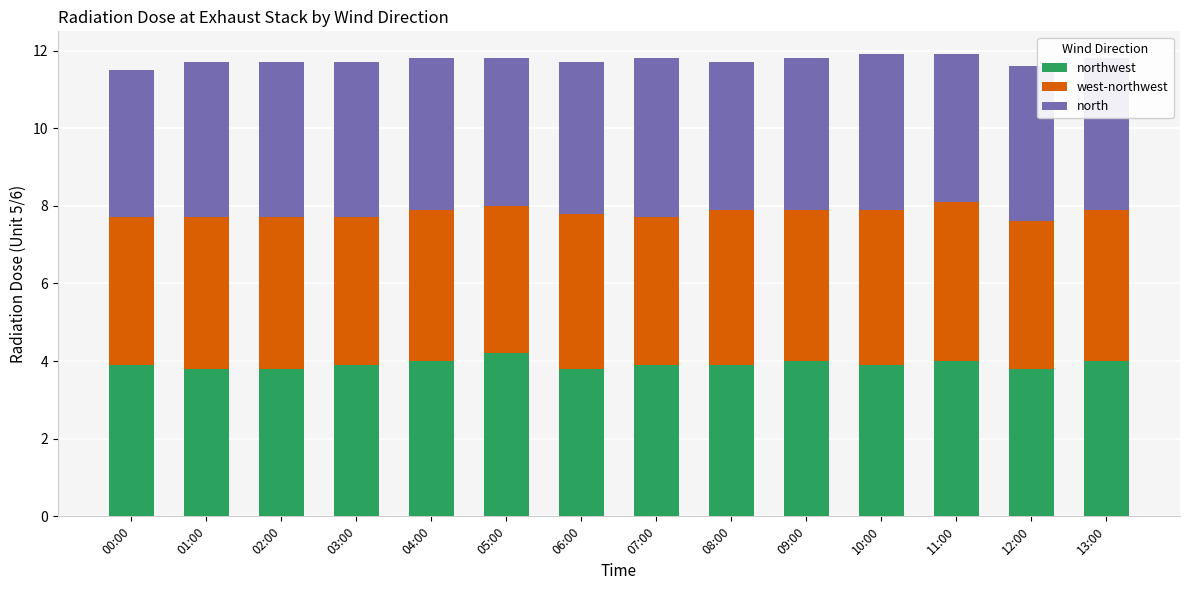

What is the total value across all series at 07:00?

11.8